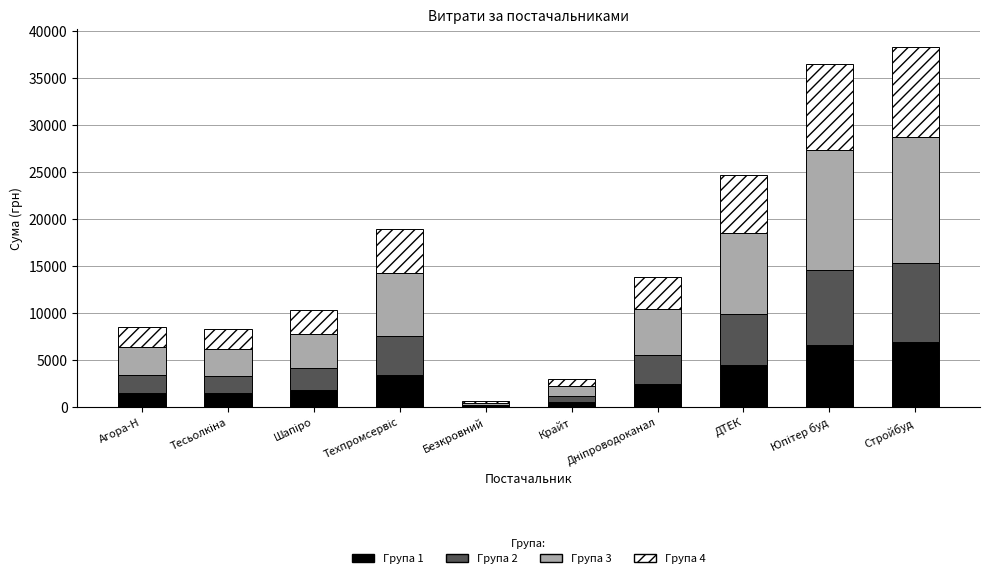

What is the highest value of the Група 1 series?

6898.2